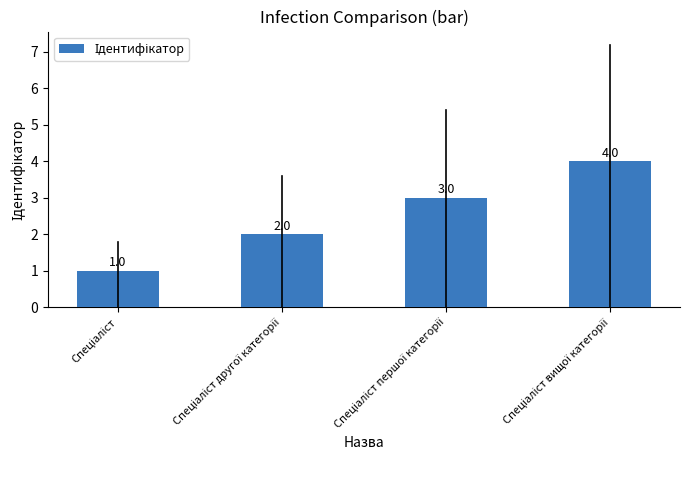

What is the value of the 3rd bar from the left?

3